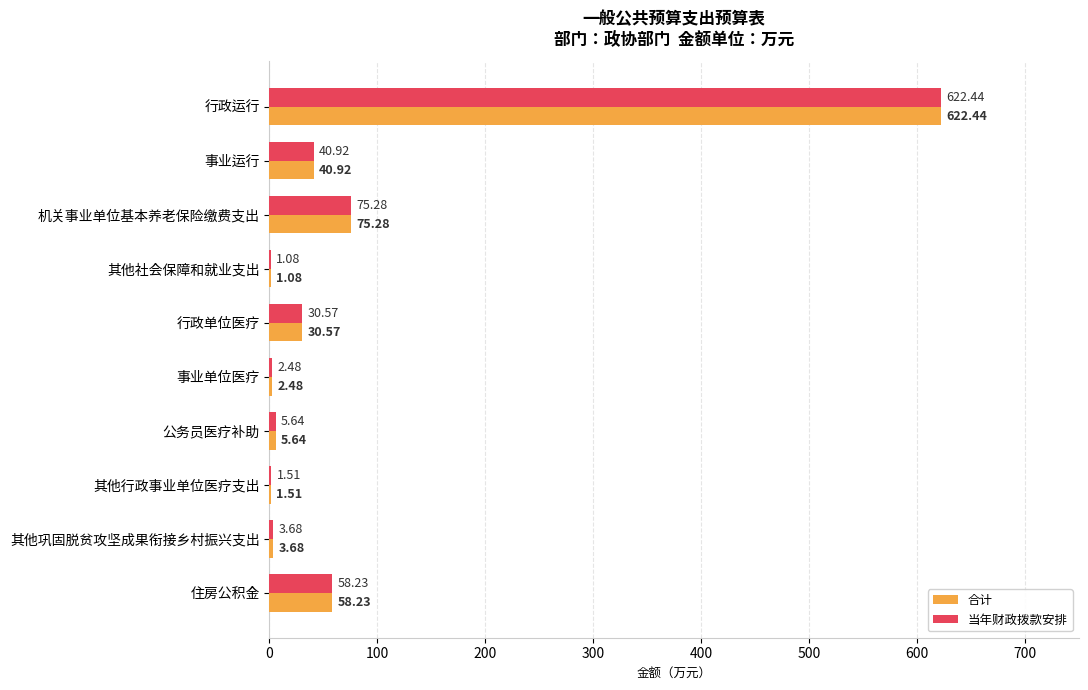

What is the highest value of the 合计 series?

622.4